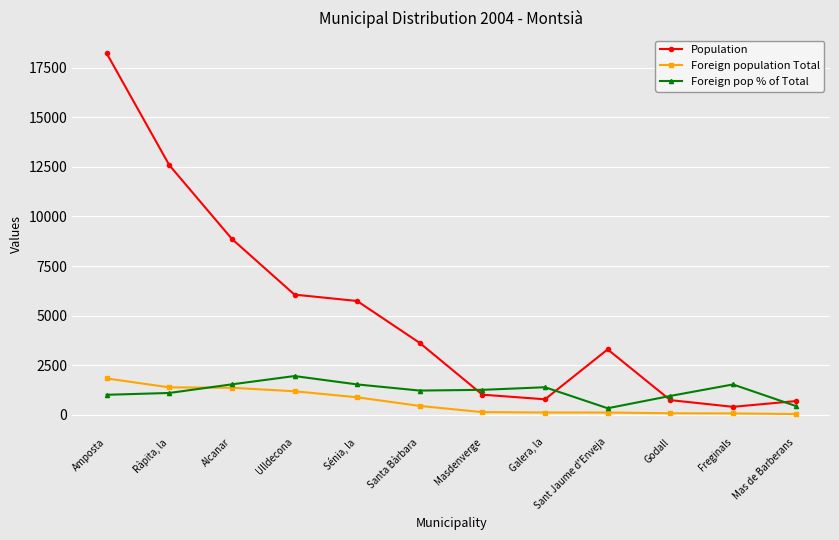

At which label is Population closest to 9316?

Alcanar